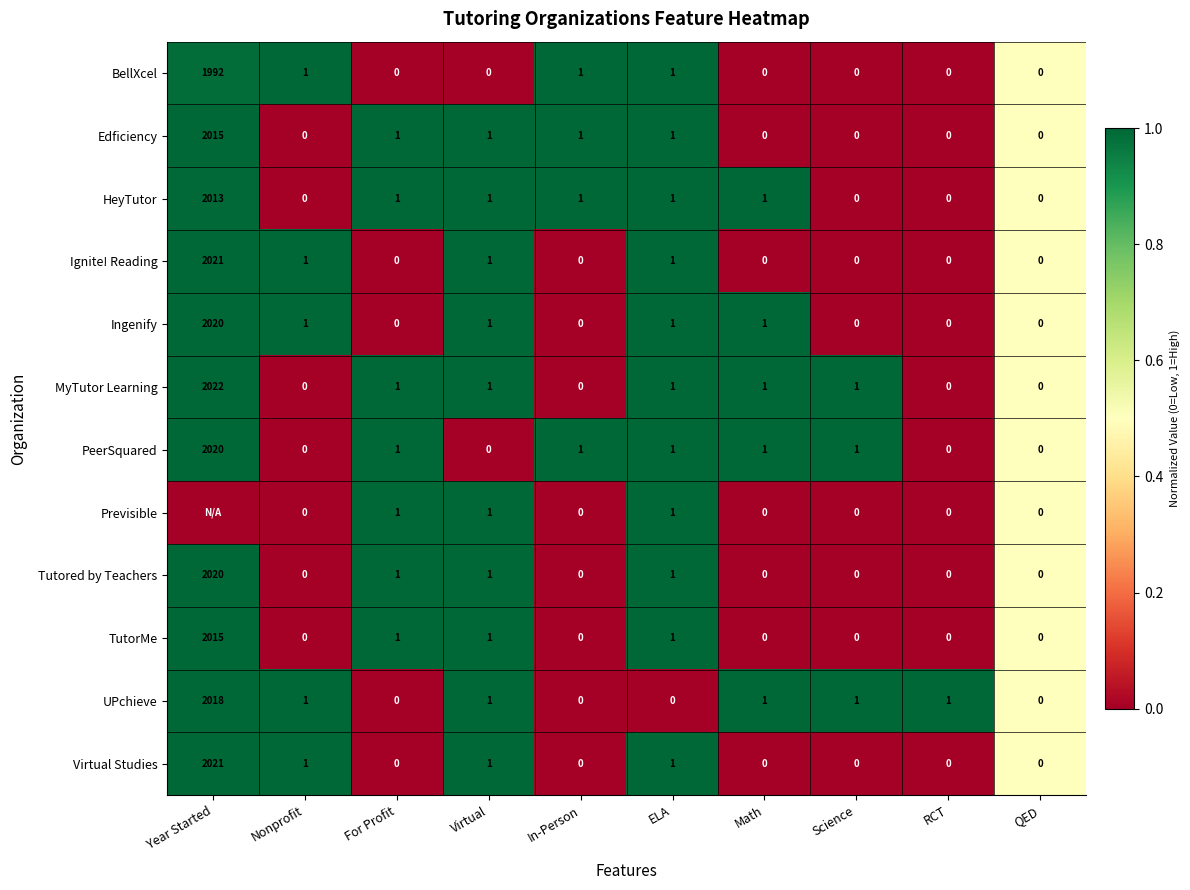

What is the sum of all TutorMe values?

2018